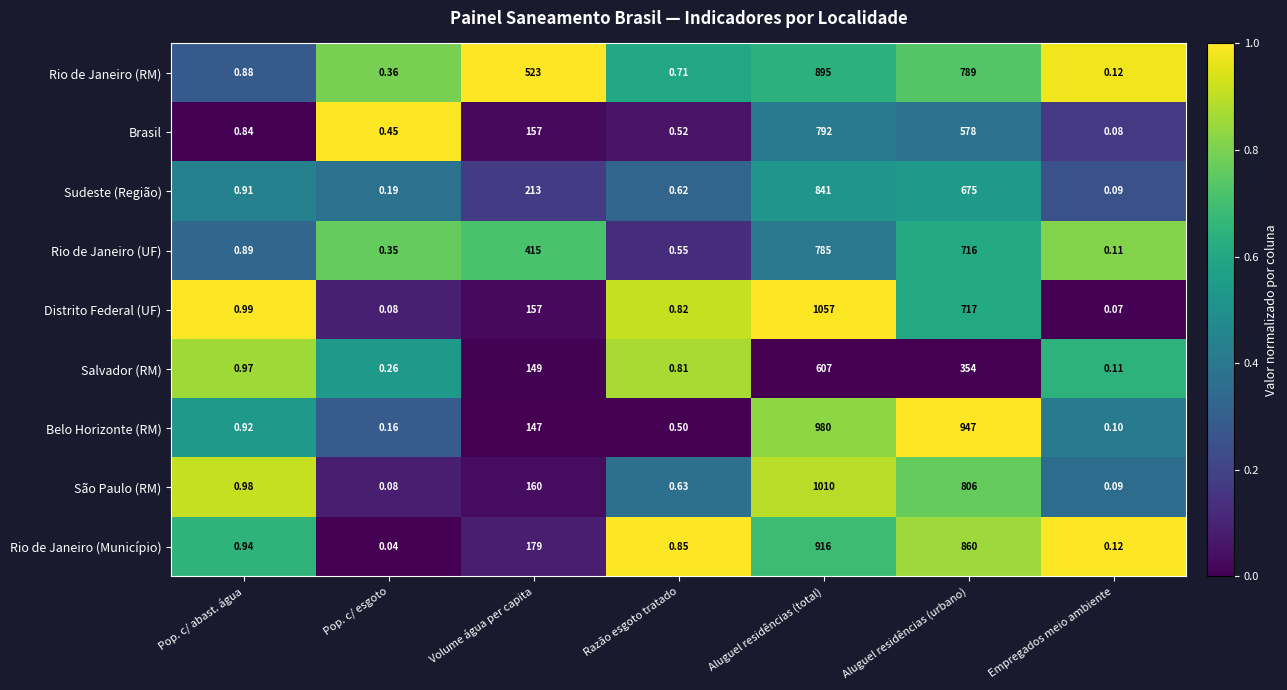

What is the total value across all series at Razão esgoto tratado?

6.0